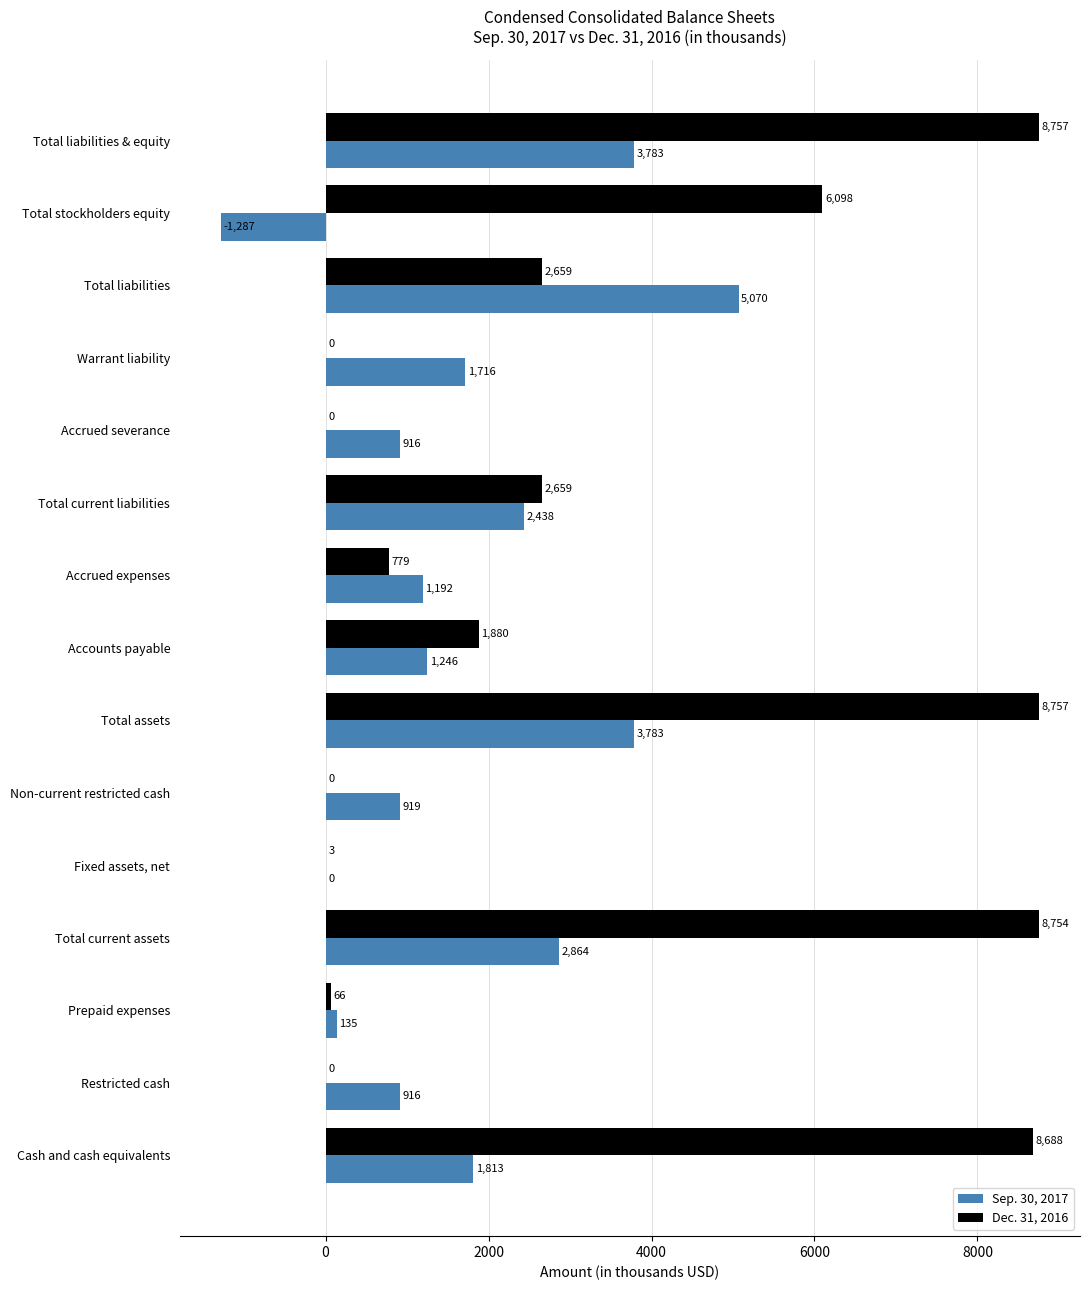

Which series has the widest spread of values?

Dec. 31, 2016